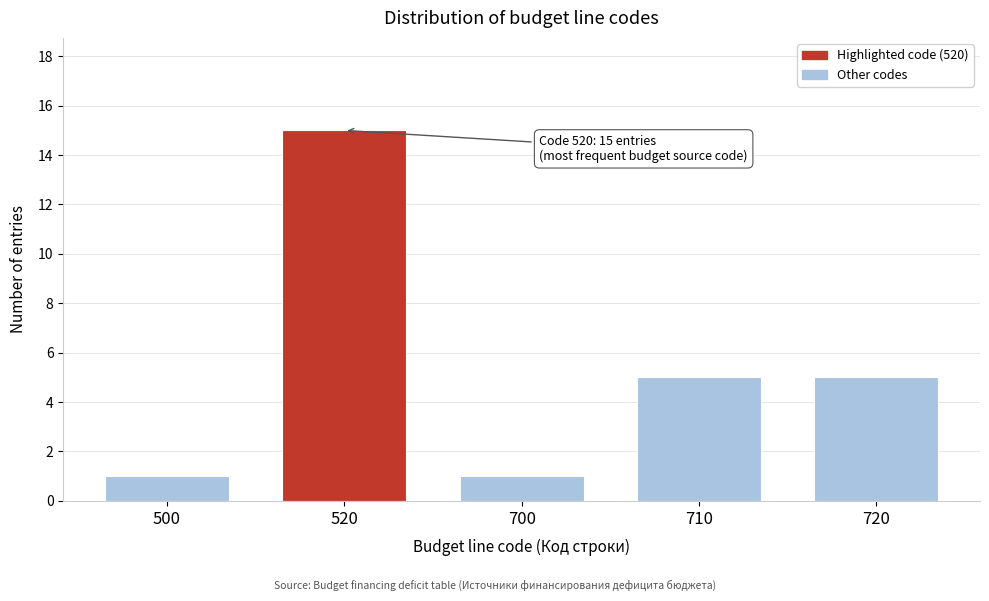

Reading right to left, what are all the values shown in this chart?

5	5	1	15	1